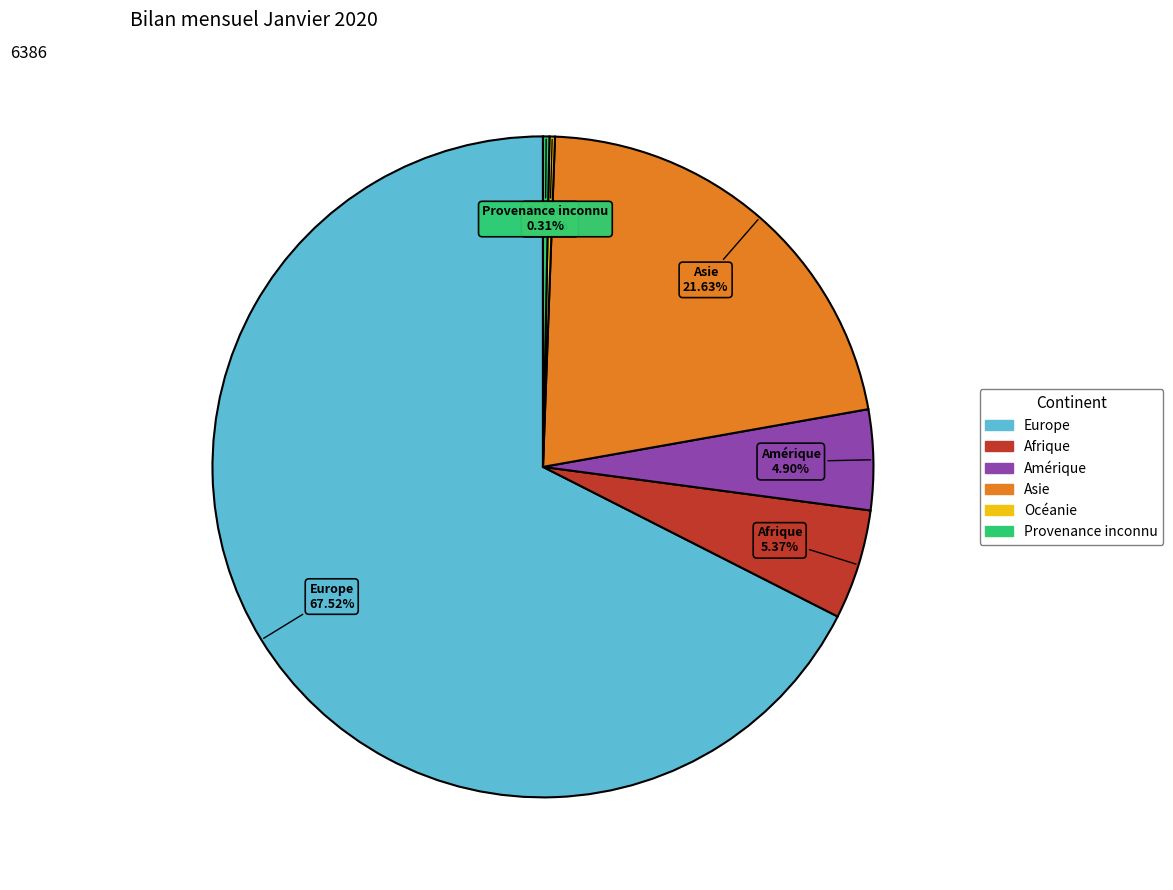

What is the majority slice?

Europe